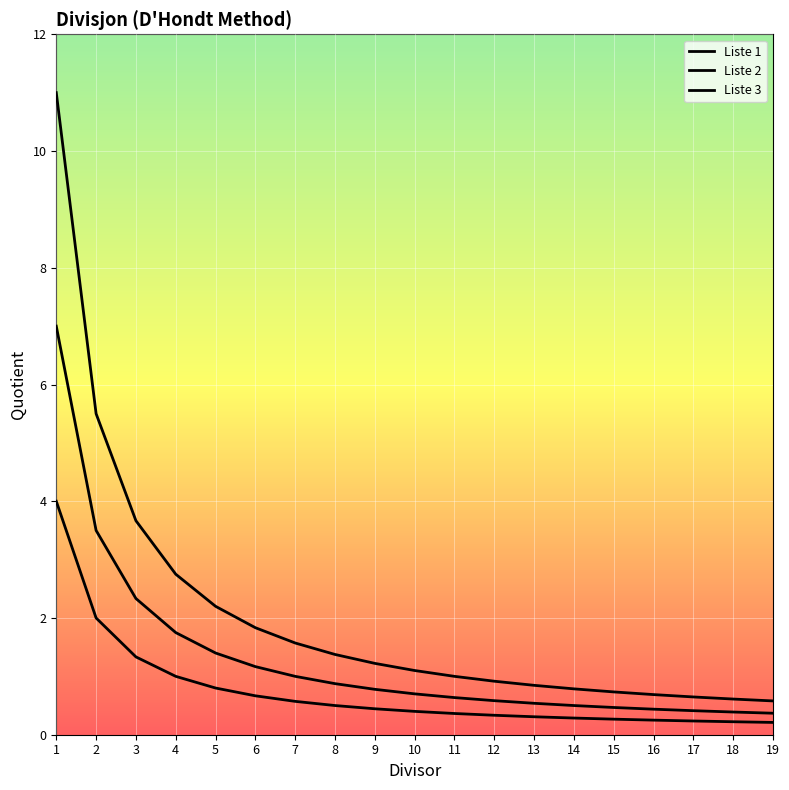

What is the greatest value displayed?

11.0